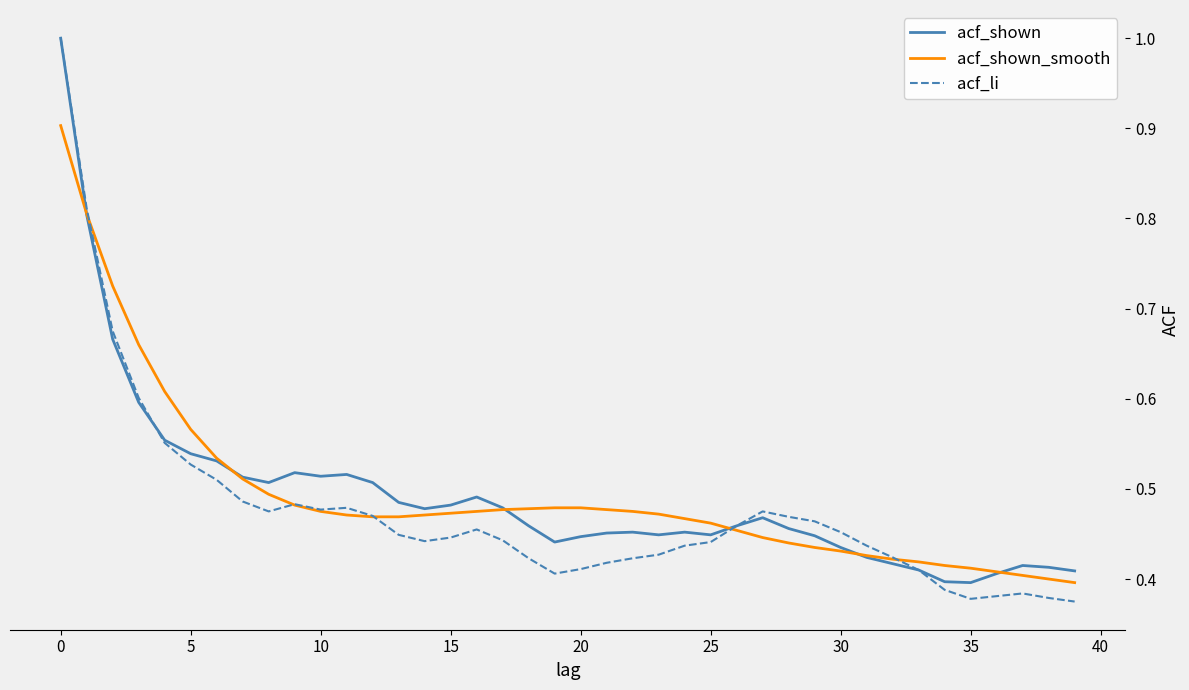

Does the chart have visible grid lines?

No